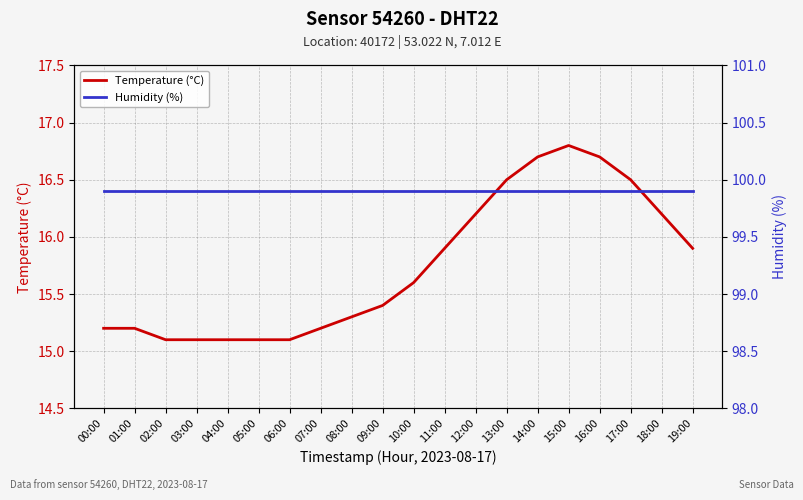

Which series changed the most between 10:00 and 12:00?

Temperature (°C)